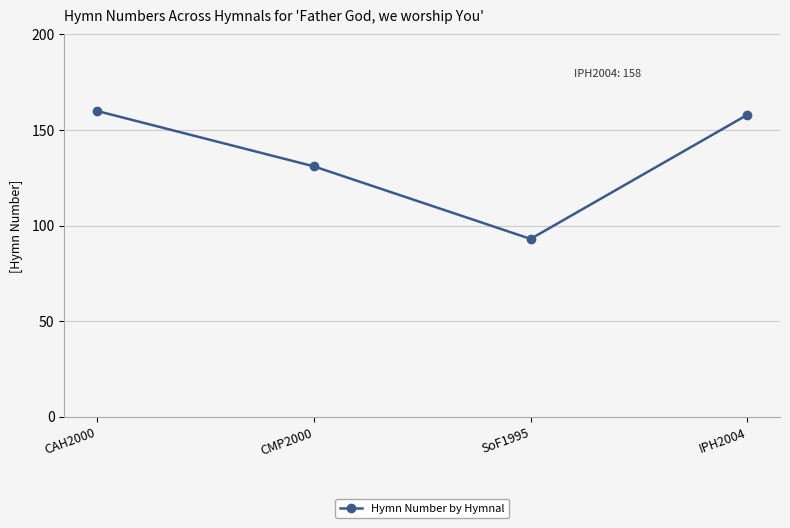

What is the sum of all values?

542